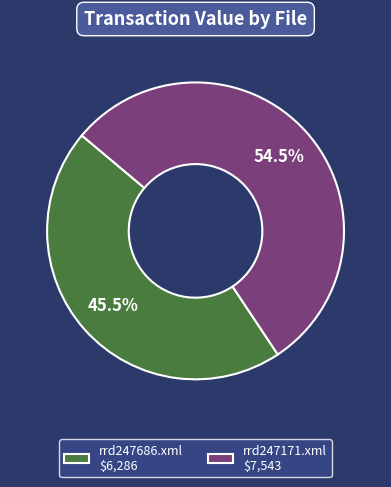

Count the number of slices in the pie.

2